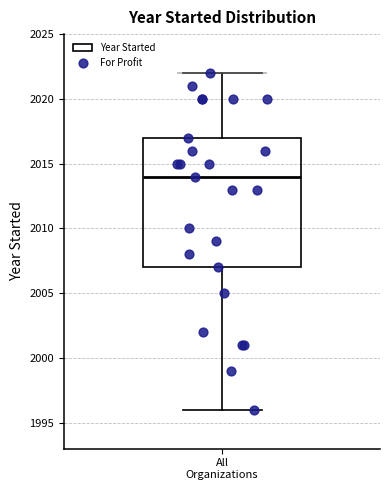

Read this box plot against the y-axis: the position of the median line, the range covered by the box, and the ends of both whiskers. The values are not printed on the chart, so give them approximately, as read against the axis.

median 2014, box 2007 to 2017, whiskers 1996 to 2022